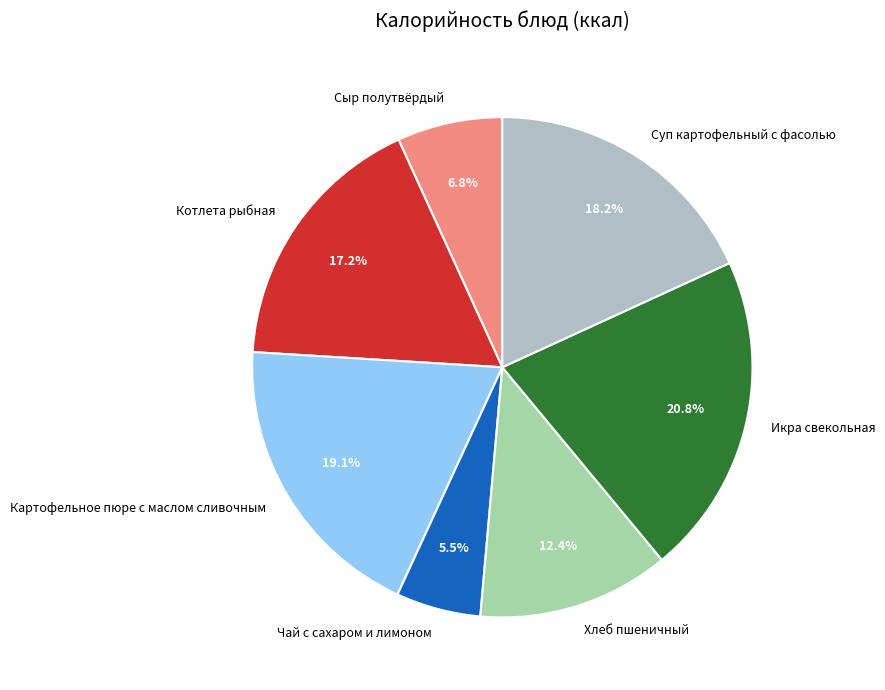

Between Чай с сахаром и лимоном and Икра свекольная, which is larger?

Икра свекольная